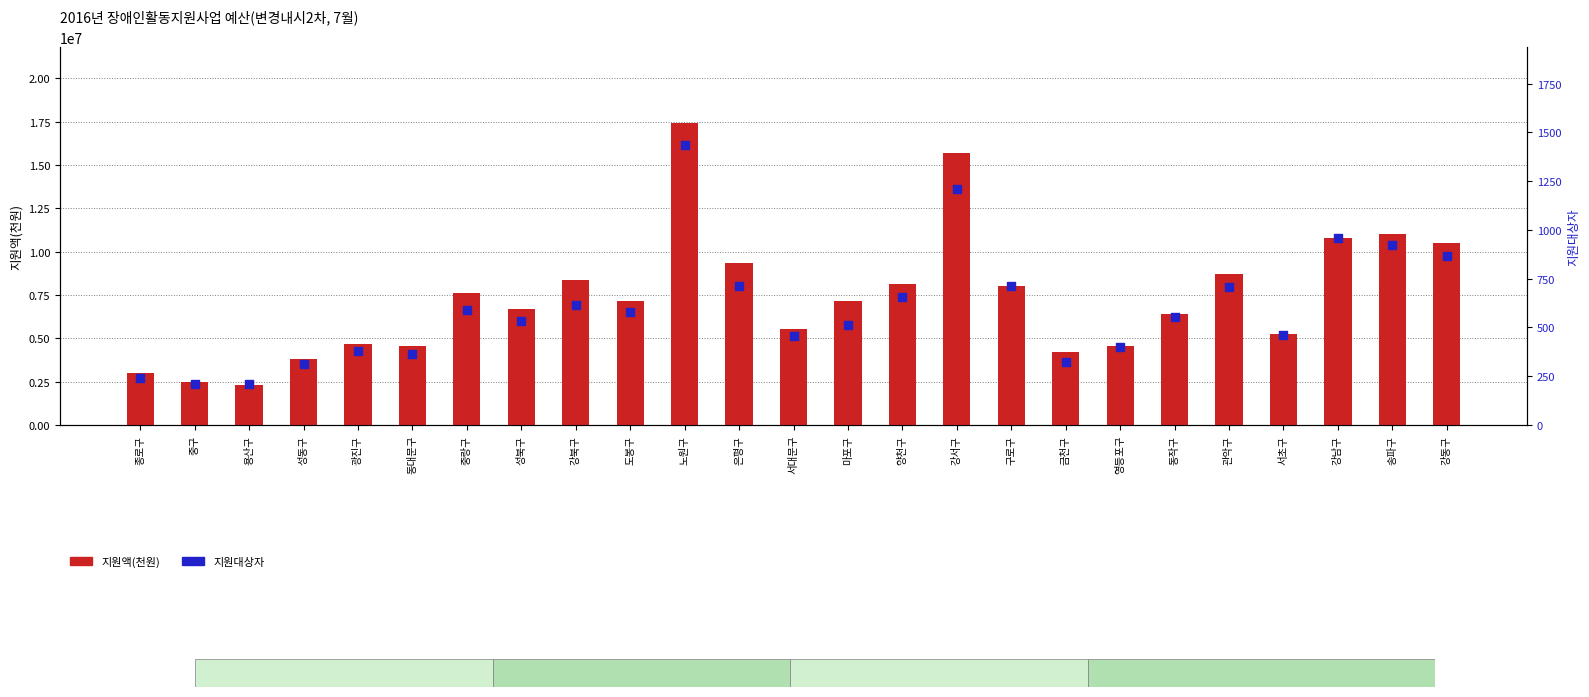

At which category is the sum across all series the highest?

노원구